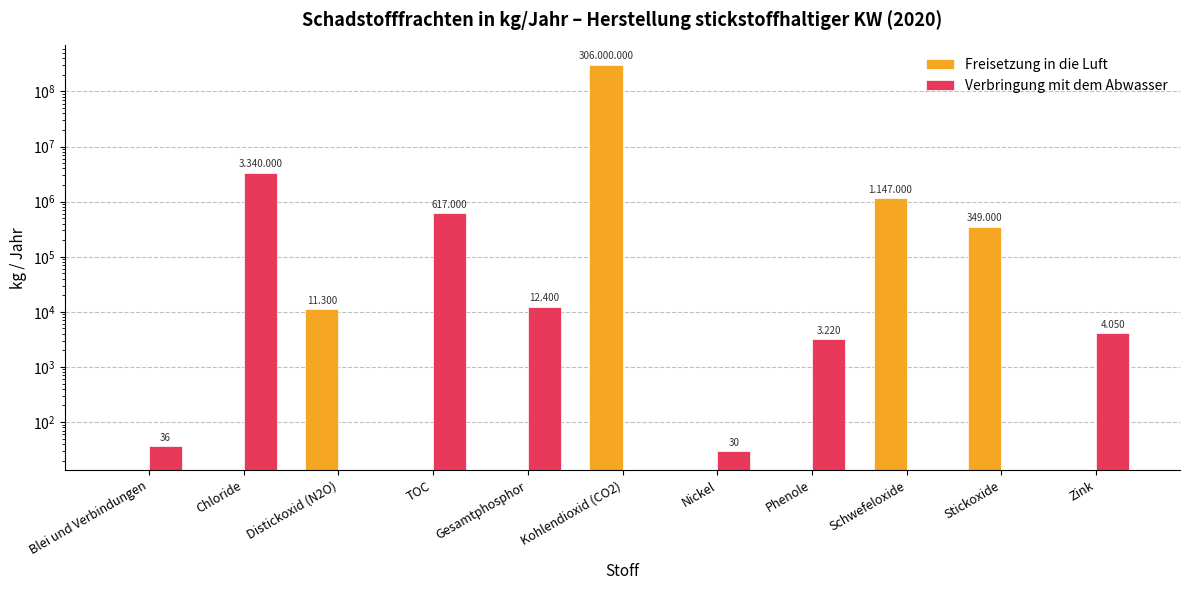

What is the label of the 2nd bar from the left?

Chloride